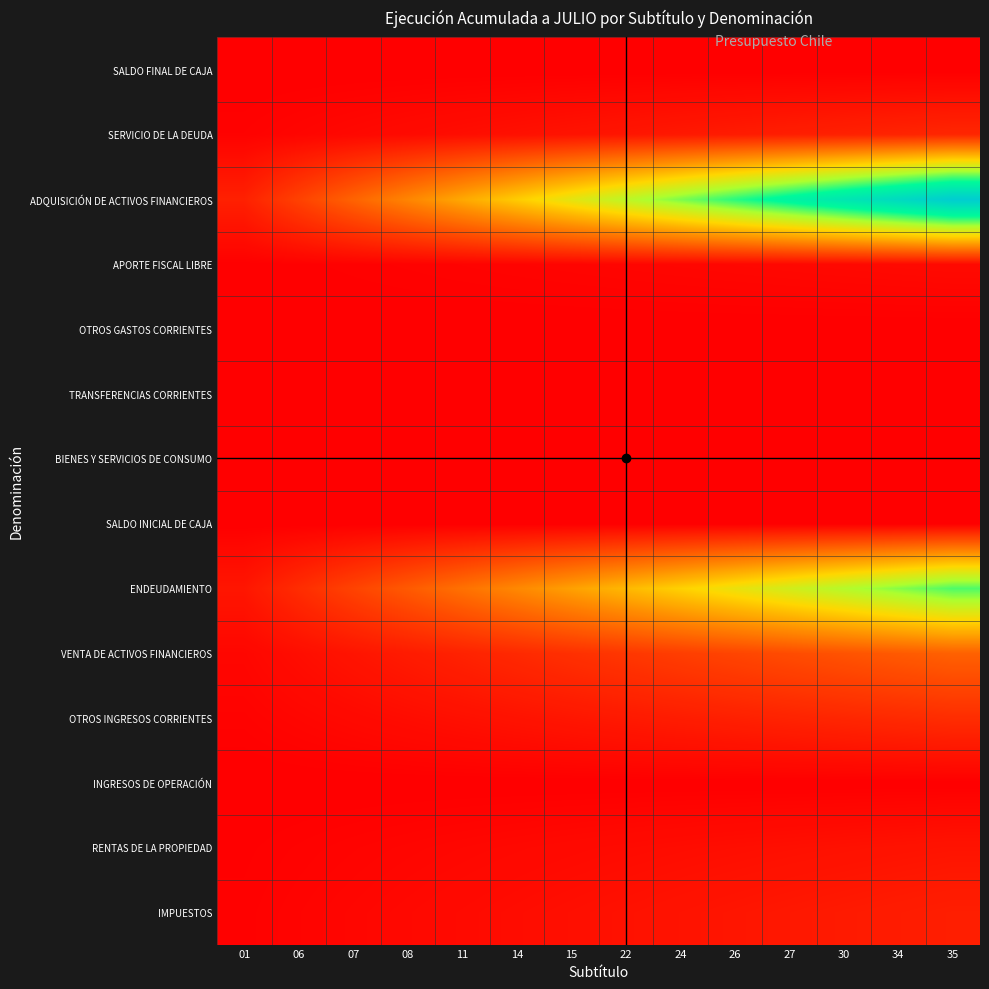

Which category has the highest value across all series?

35